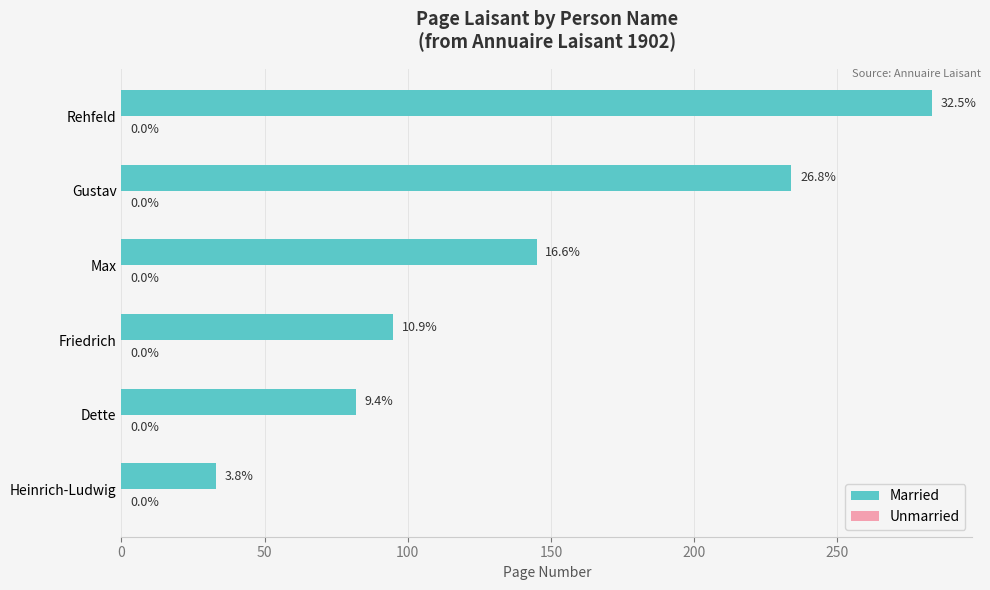

Does the chart contain stacked bars?

No